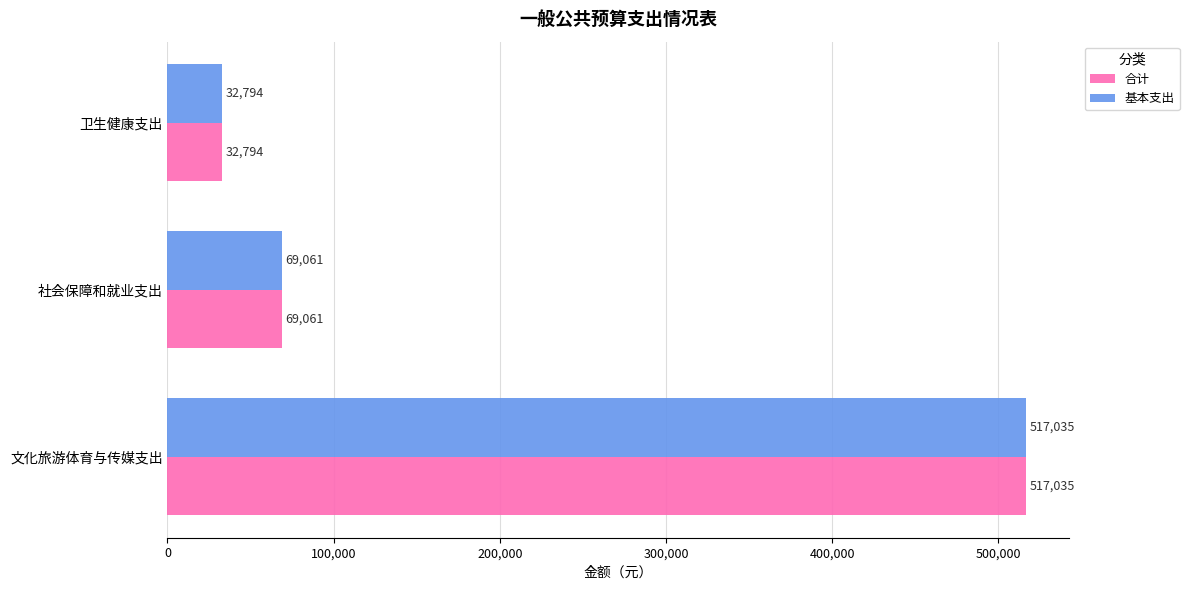

At which label is 基本支出 closest to 274914?

社会保障和就业支出